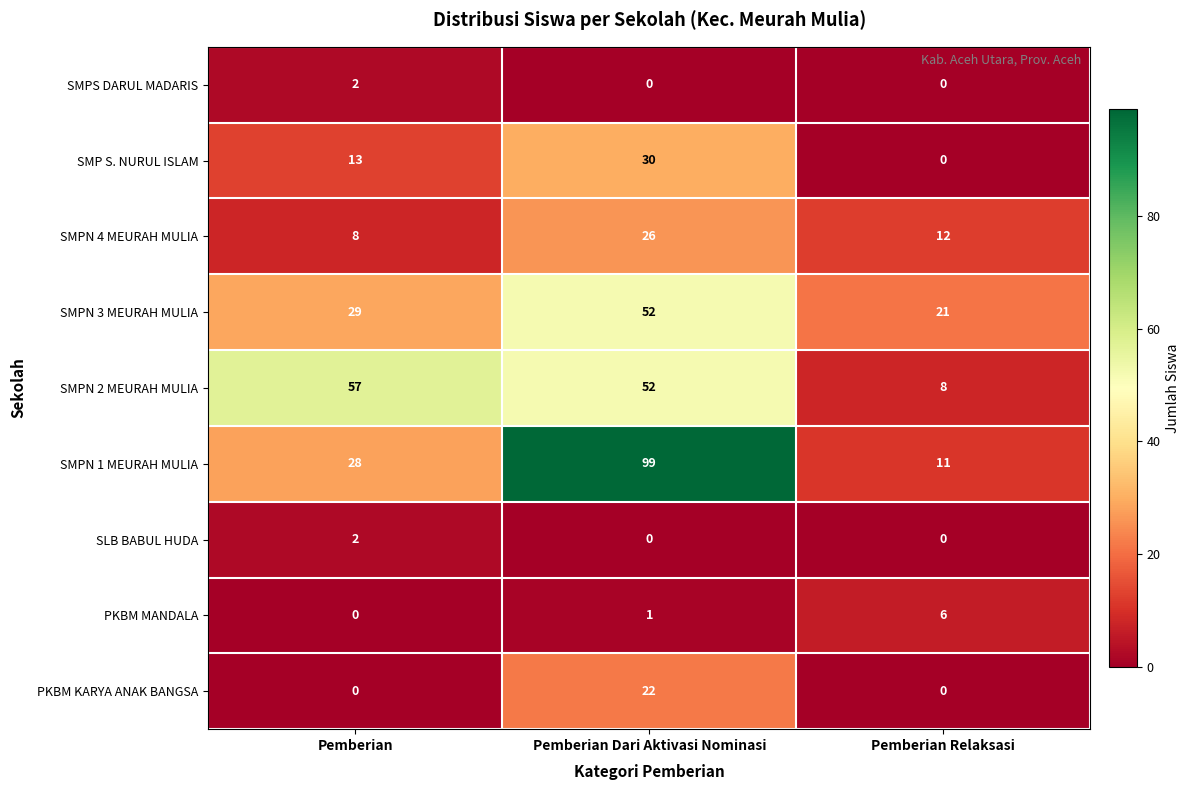

What is the difference between the second highest and minimum values in the SMPN 3 MEURAH MULIA series?

8